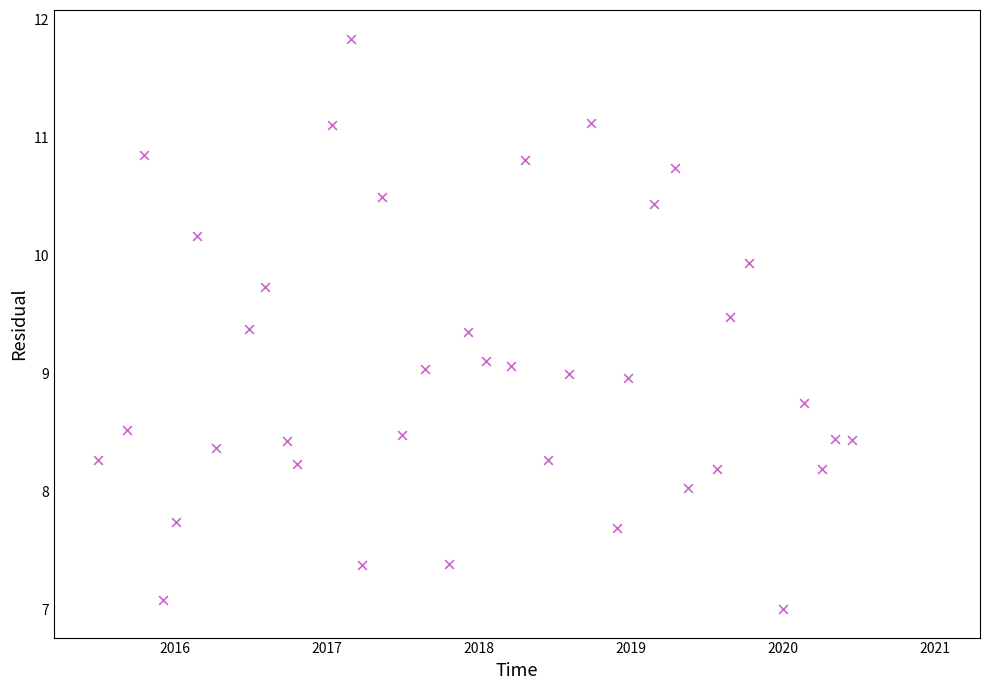

What is the range of X values (max minus min)?

5.0